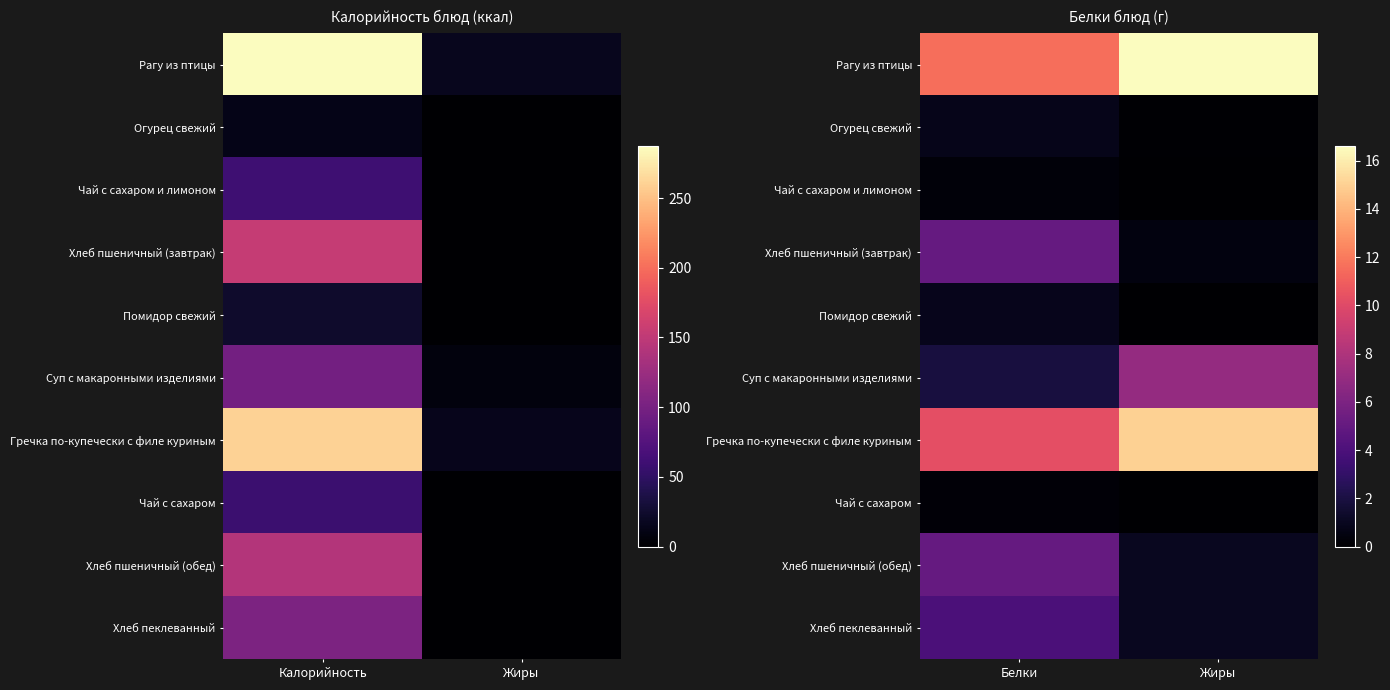

What value does the Суп с макаронными изделиями series have at Жиры?

7.0